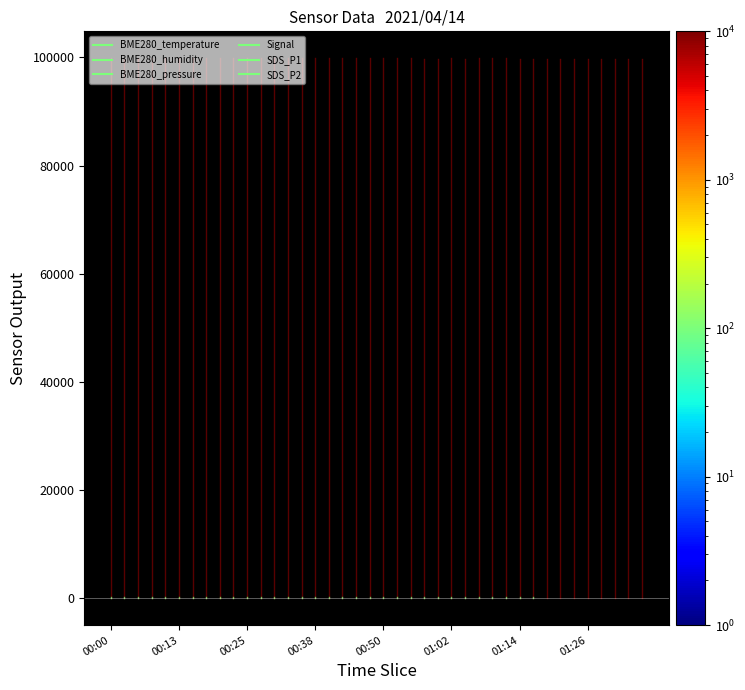

How many data points in BME280_humidity are less than 77?

1